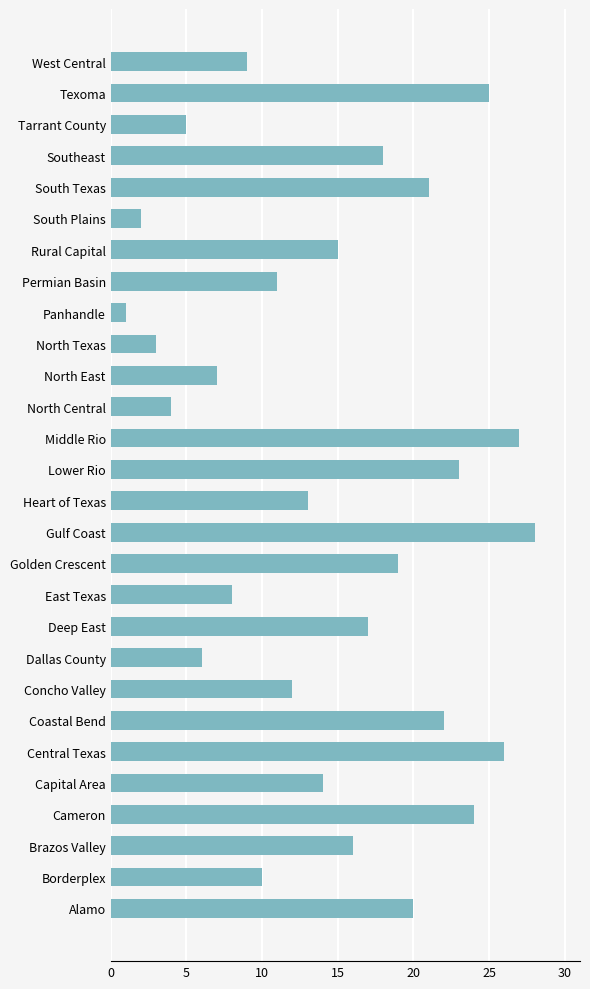

How many values are below 15?

14